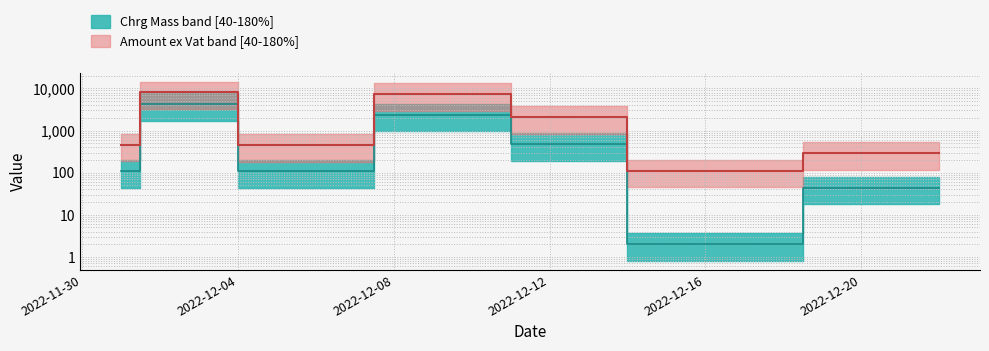

Which series has the widest spread of values?

Amount ex Vat